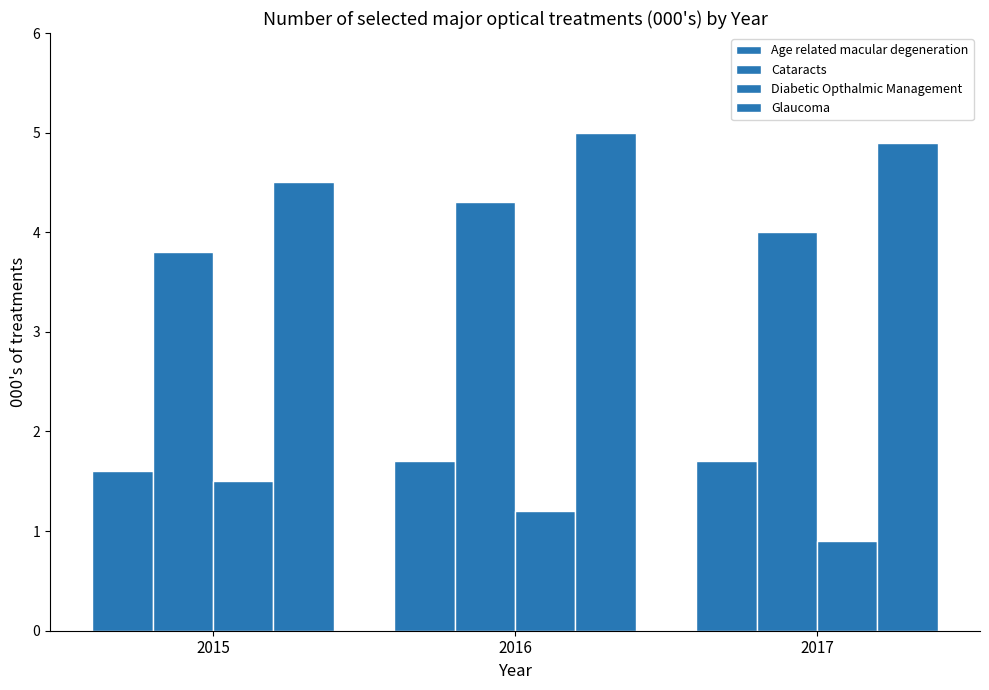

How many bars are there in total?

12